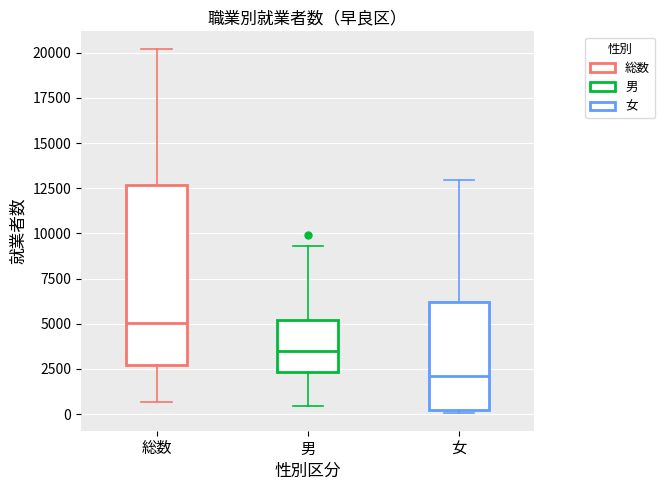

Comparing the boxes themselves (not the whiskers), which one is the tallest?

総数